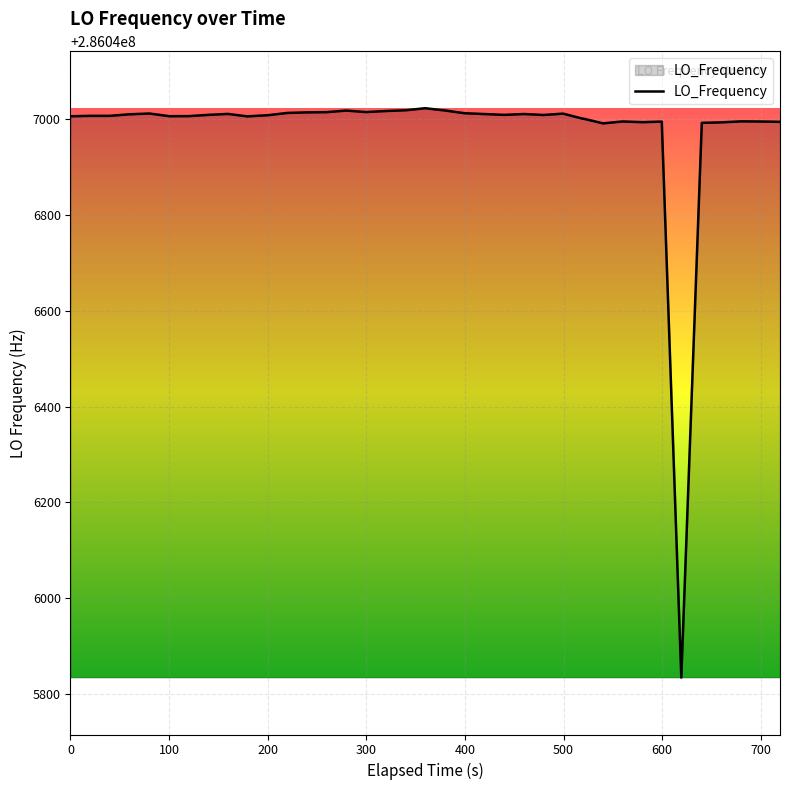

What is the difference between the maximum and minimum values?

1186.8